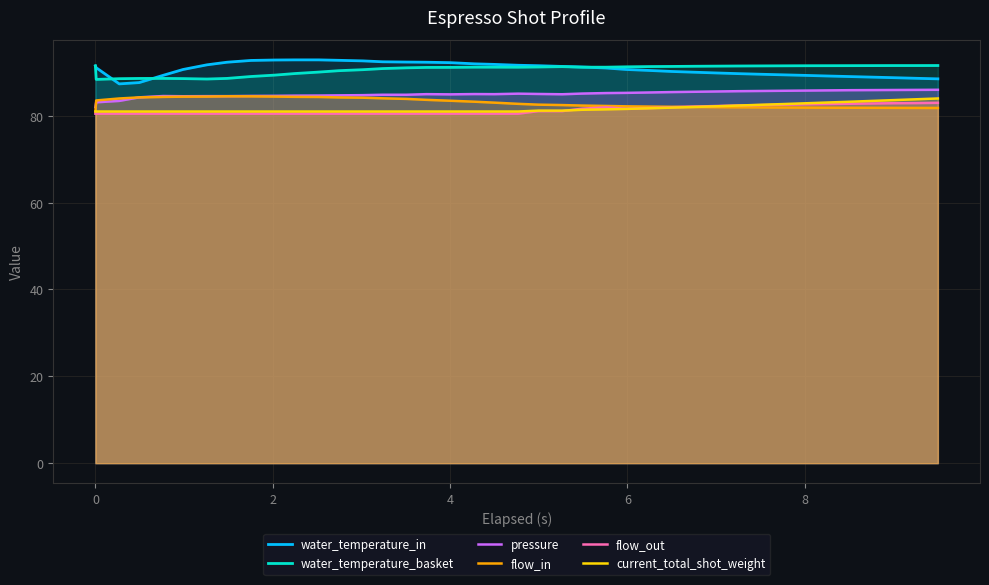

What is the difference between the maximum and minimum values in the pressure series?

4.0